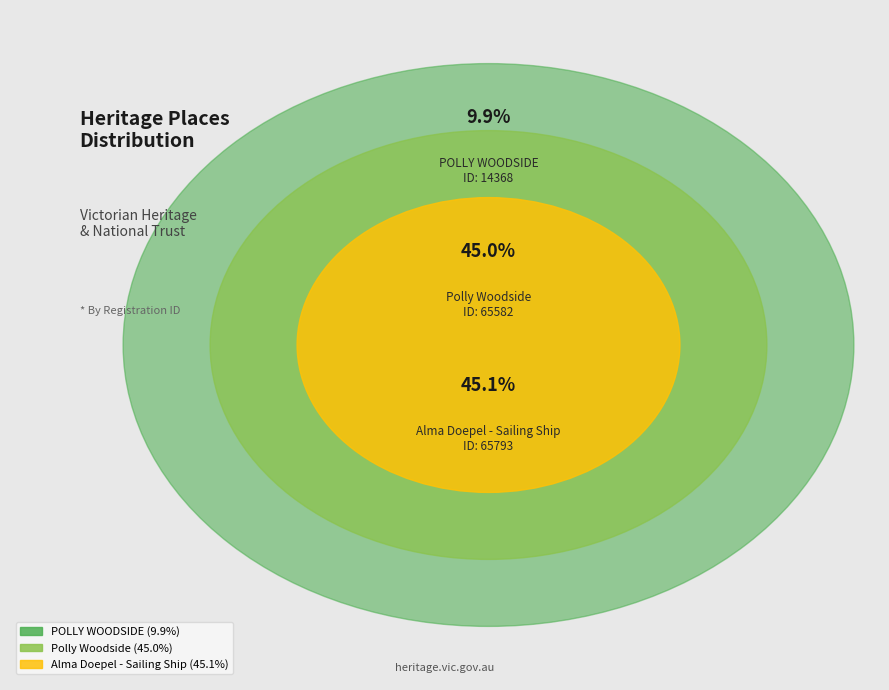

Does POLLY WOODSIDE account for over 50% of the chart?

No